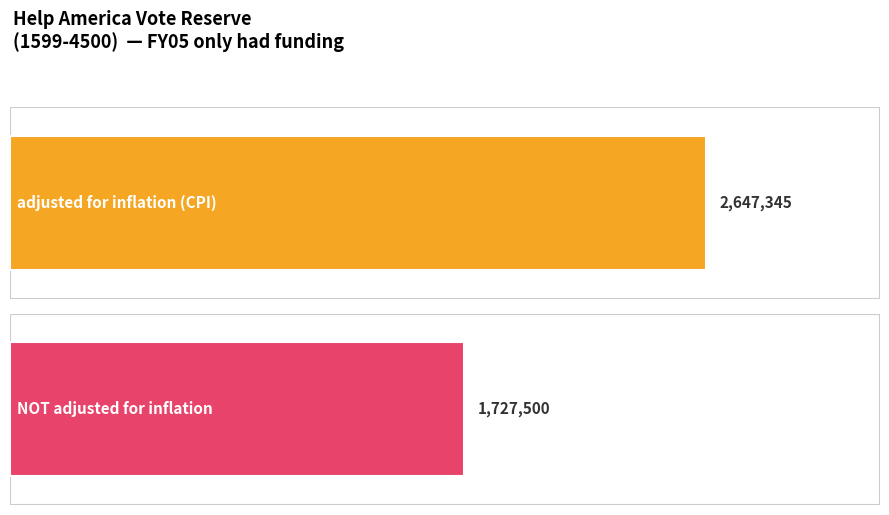

Count the number of data series in this chart.

2